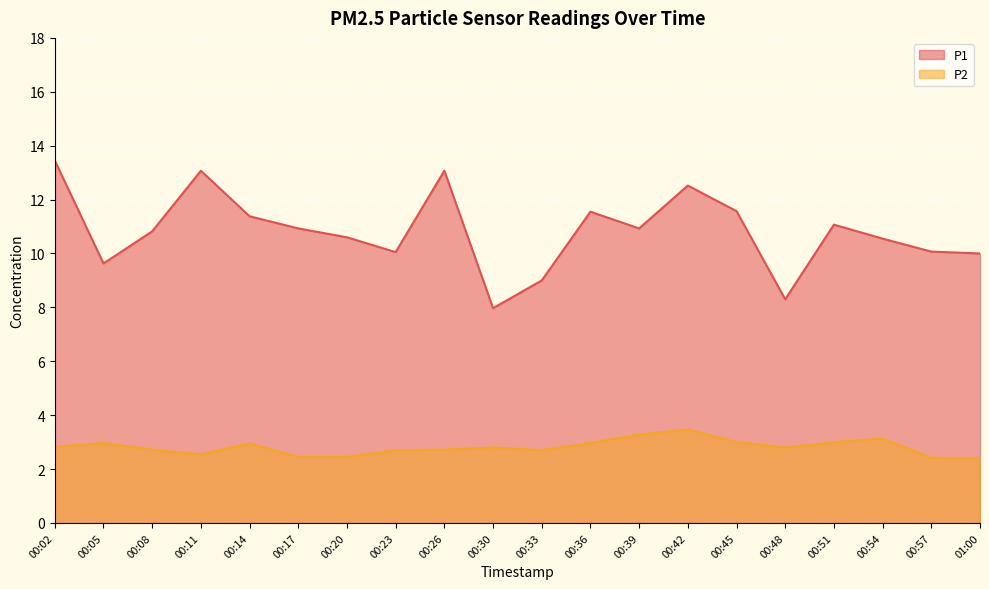

List the series in order of their overall mean, lowest first.

P2, P1